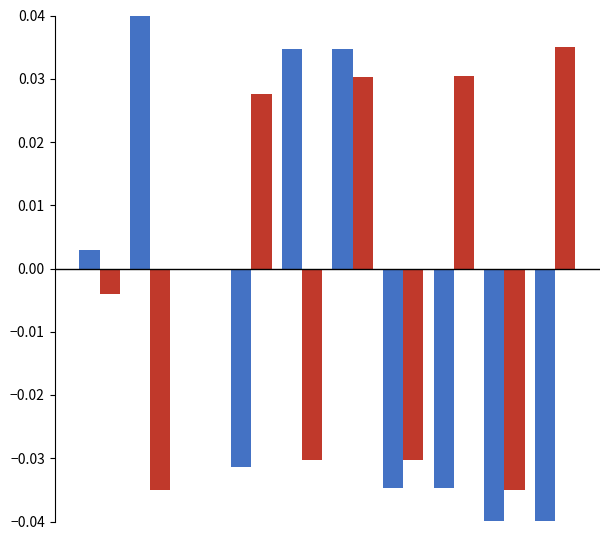

Does the chart contain stacked bars?

No